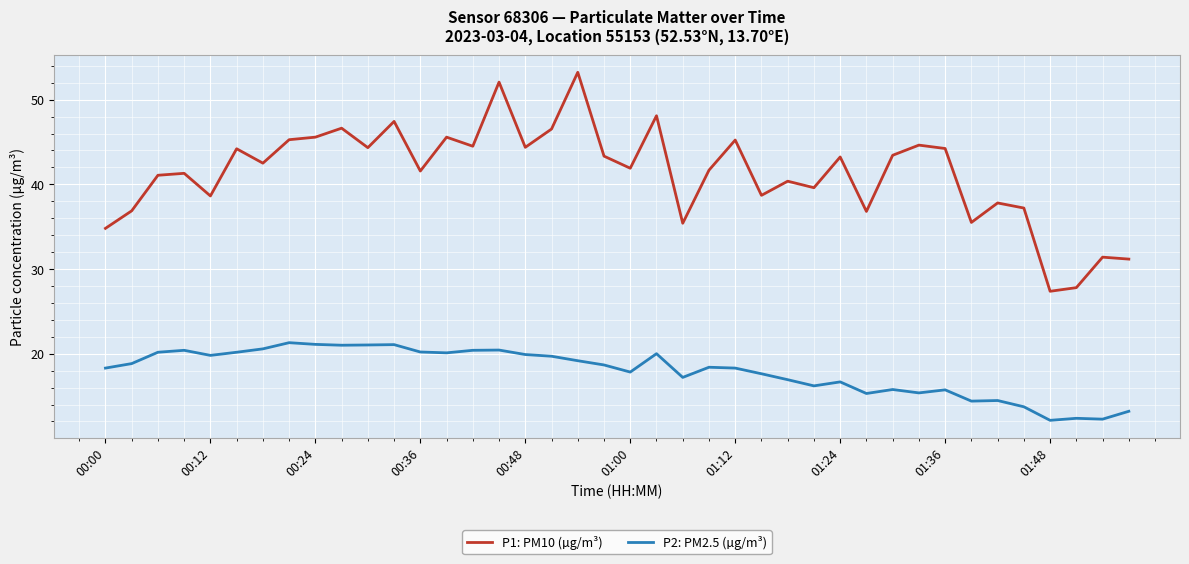

What is the lowest value of the P1: PM10 (µg/m³) series?

27.4